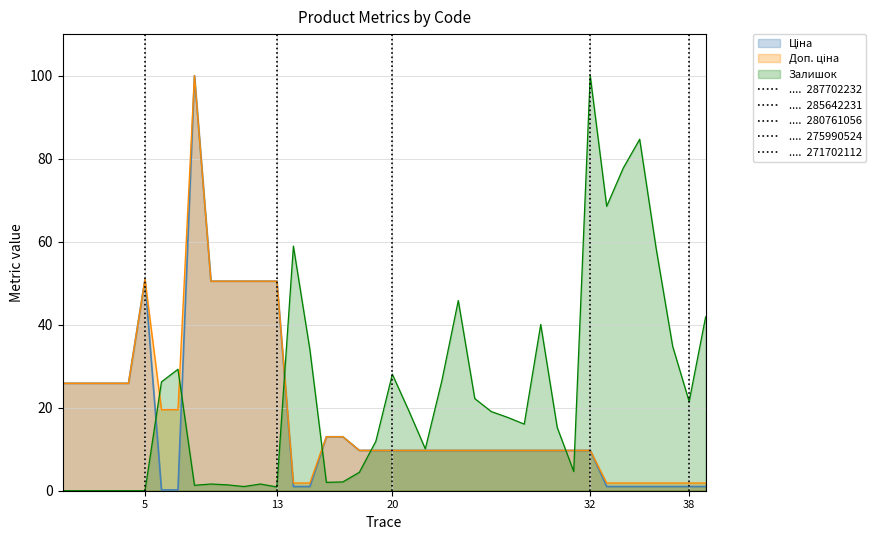

True or false: Залишок has a value of 21.9 at 32.

False